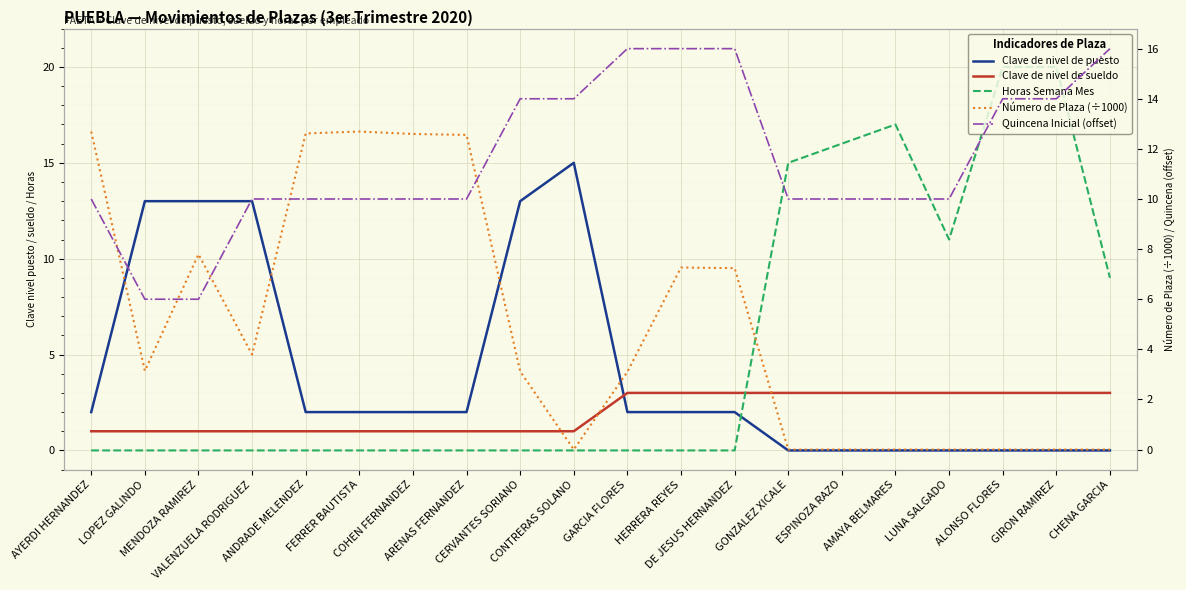

Is it true that Quincena Inicial (offset) equals 15.3 at AYERDI HERNANDEZ?

False